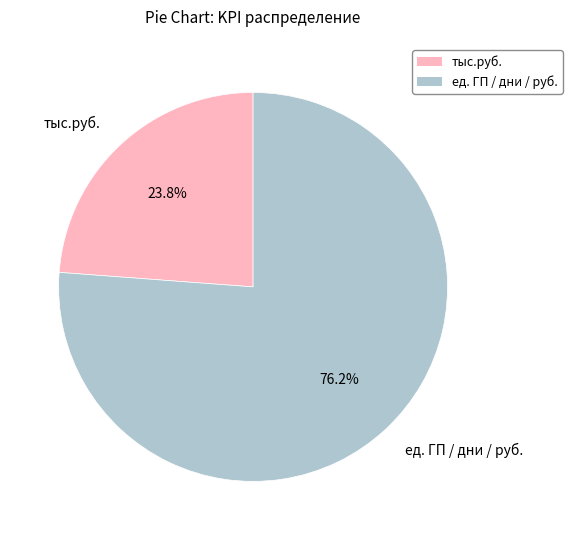

How many segments does this pie chart have?

2